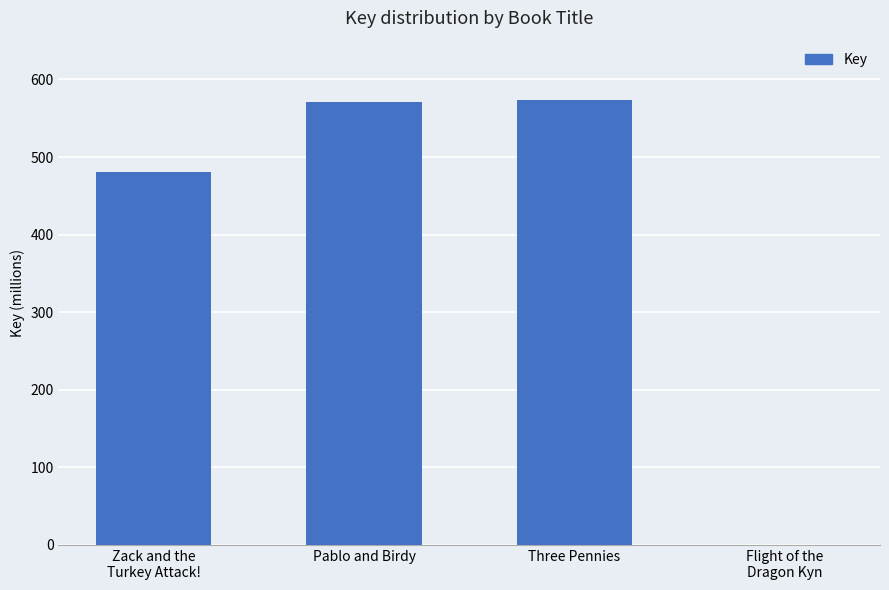

What is the change in value from Pablo and Birdy to Flight of the
Dragon Kyn?

-570946114